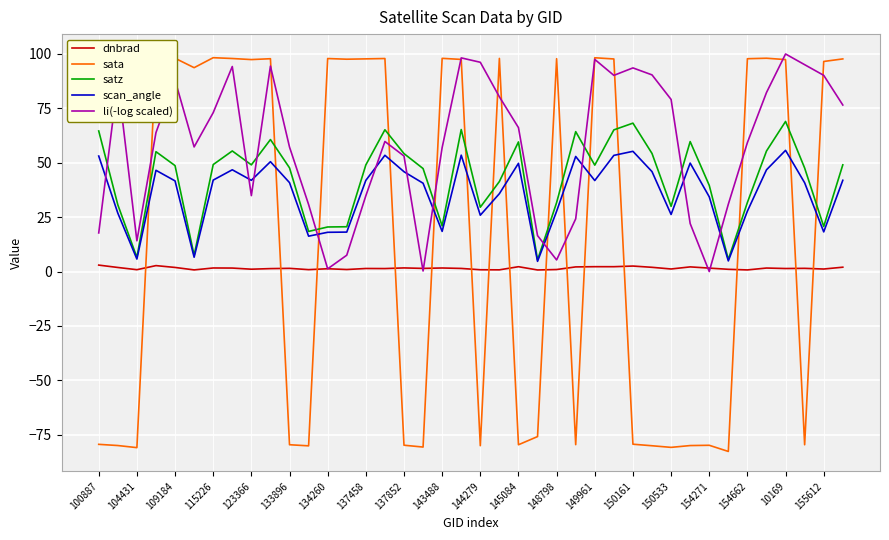

True or false: sata and dnbrad intersect in this chart.

True